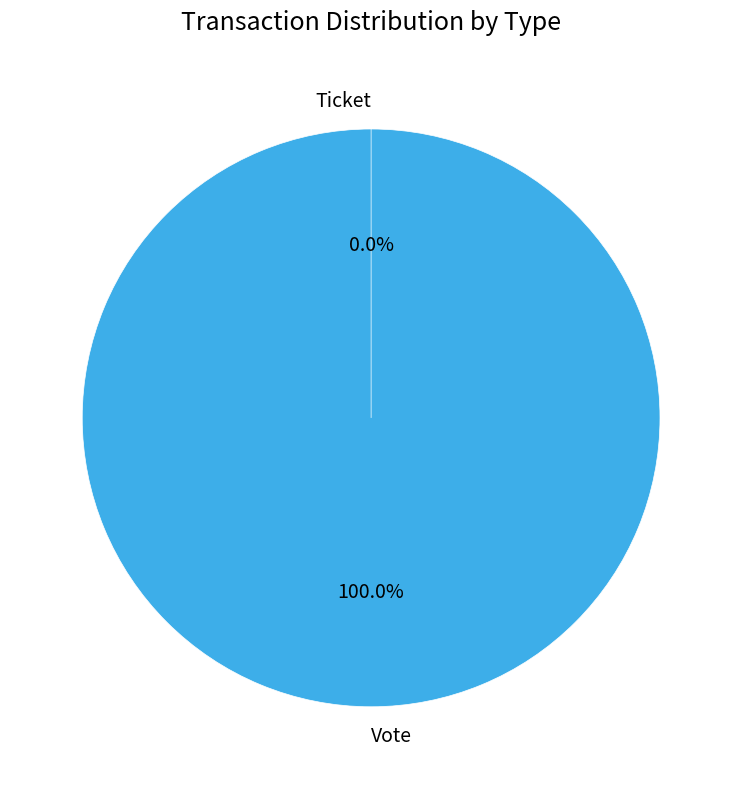

Count the number of slices in the pie.

2